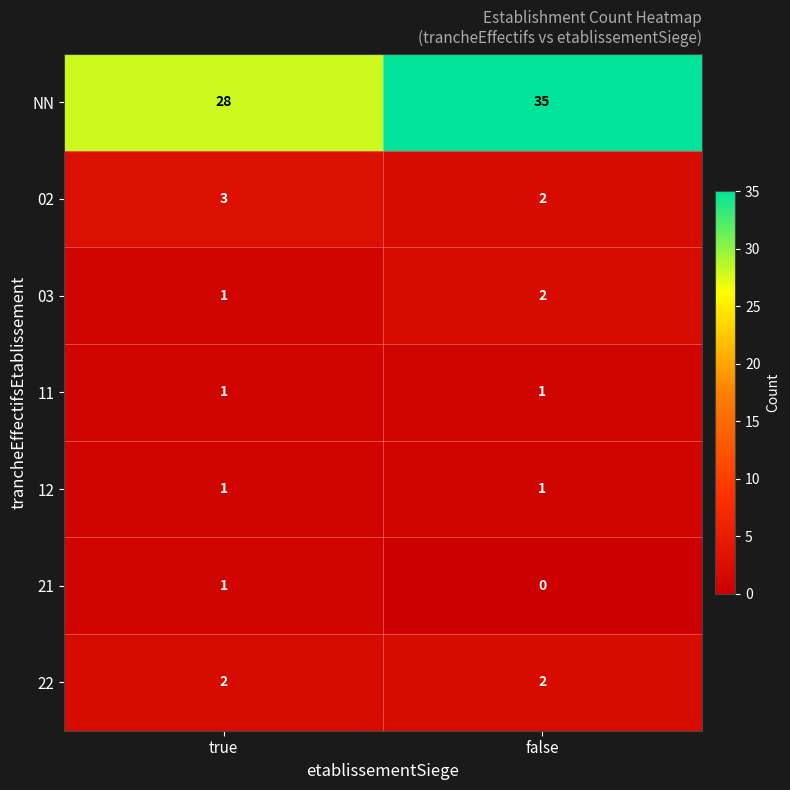

Reading left to right, transcribe all the data shown in this chart.

NN: true=28	false=35
02: true=3	false=2
03: true=1	false=2
11: true=1	false=1
12: true=1	false=1
21: true=1	false=0
22: true=2	false=2